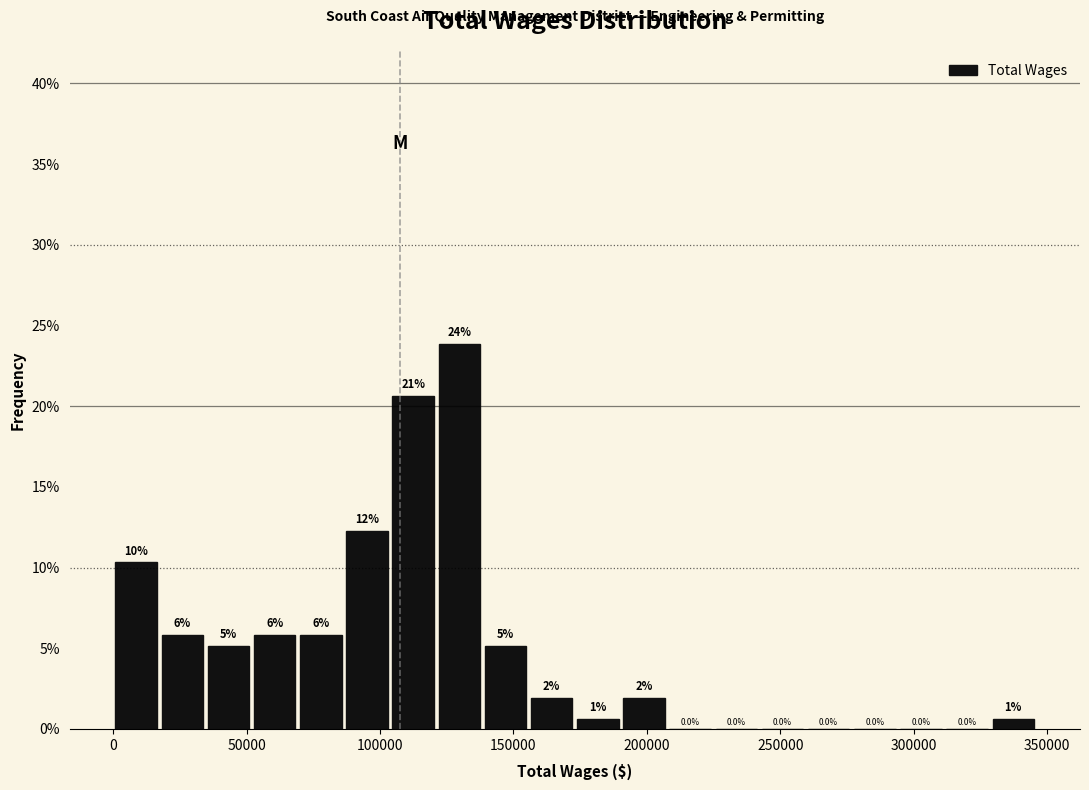

Around what value on the x-axis is the tallest bar? Give the approximate position of its centre, as read against the axis.

130000